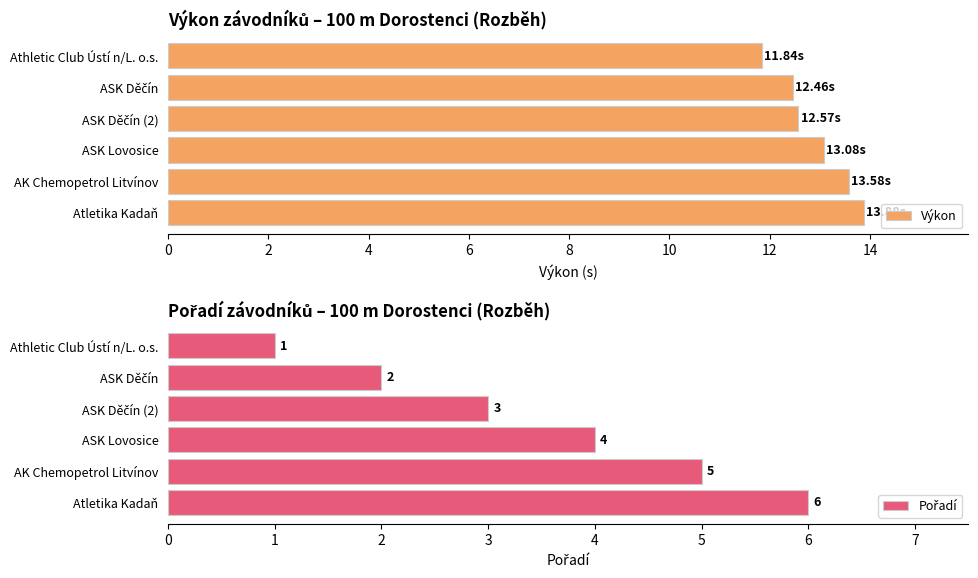

What is the sum of the Výkon values at Athletic Club Ústí n/L. o.s. and Atletika Kadaň?

25.7